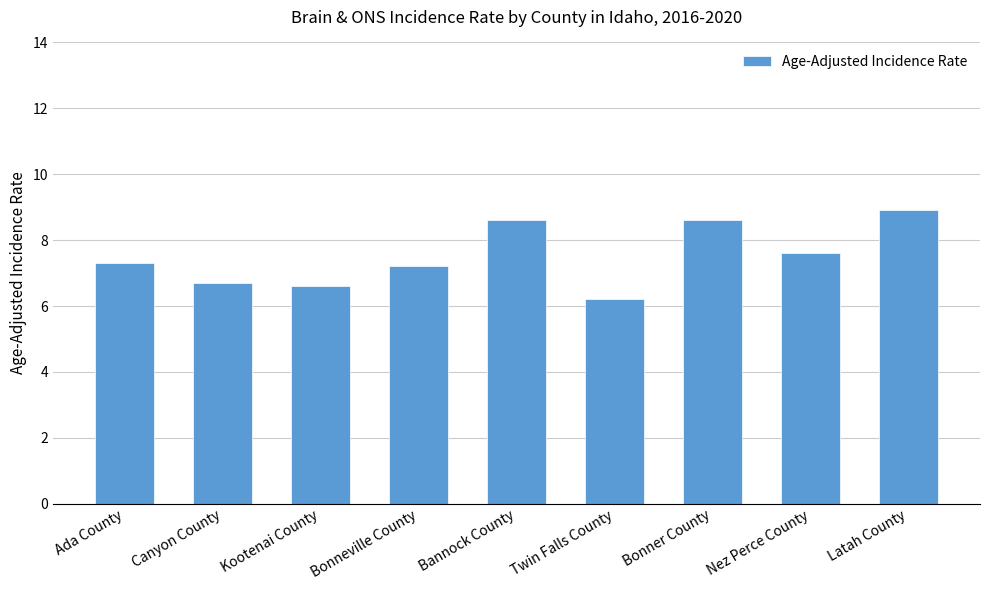

What is the ratio of the value at Bonner County to the value at Bonneville County?

1.2